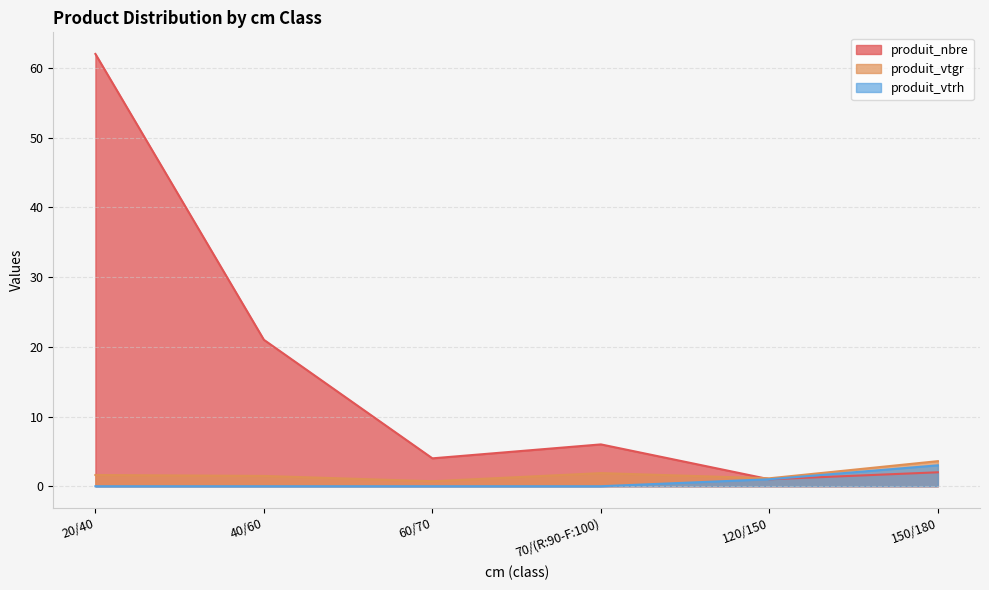

What is the label of the 2nd point from the left?

40/60